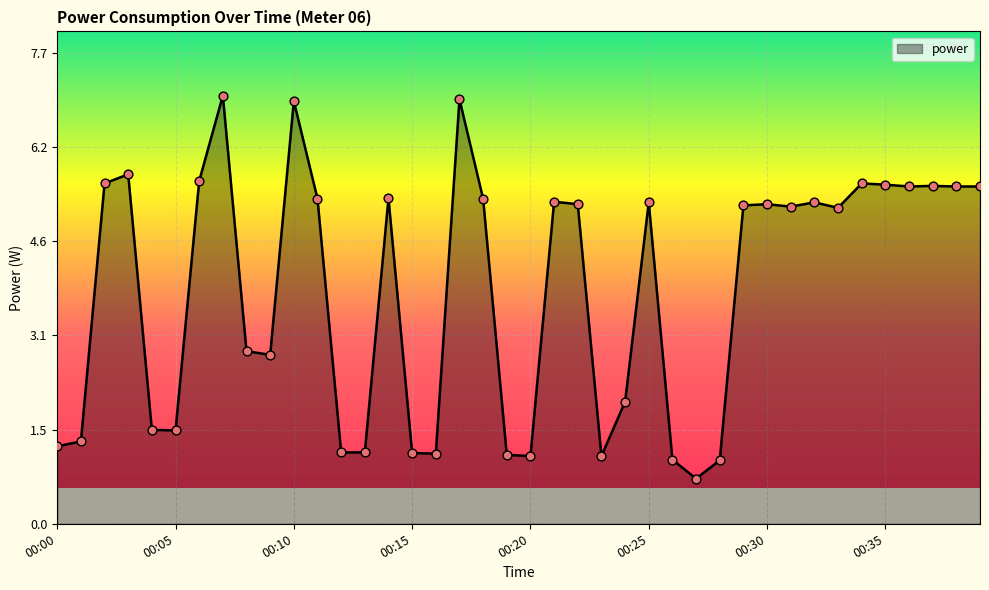

What is the smallest value displayed?

0.7